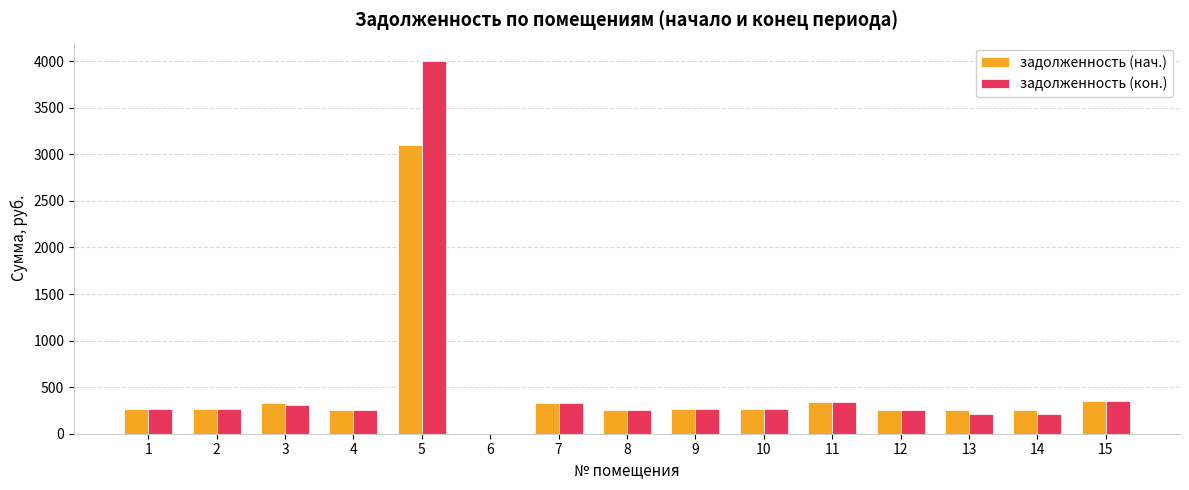

How many positive values does the задолженность (кон.) series have?

14